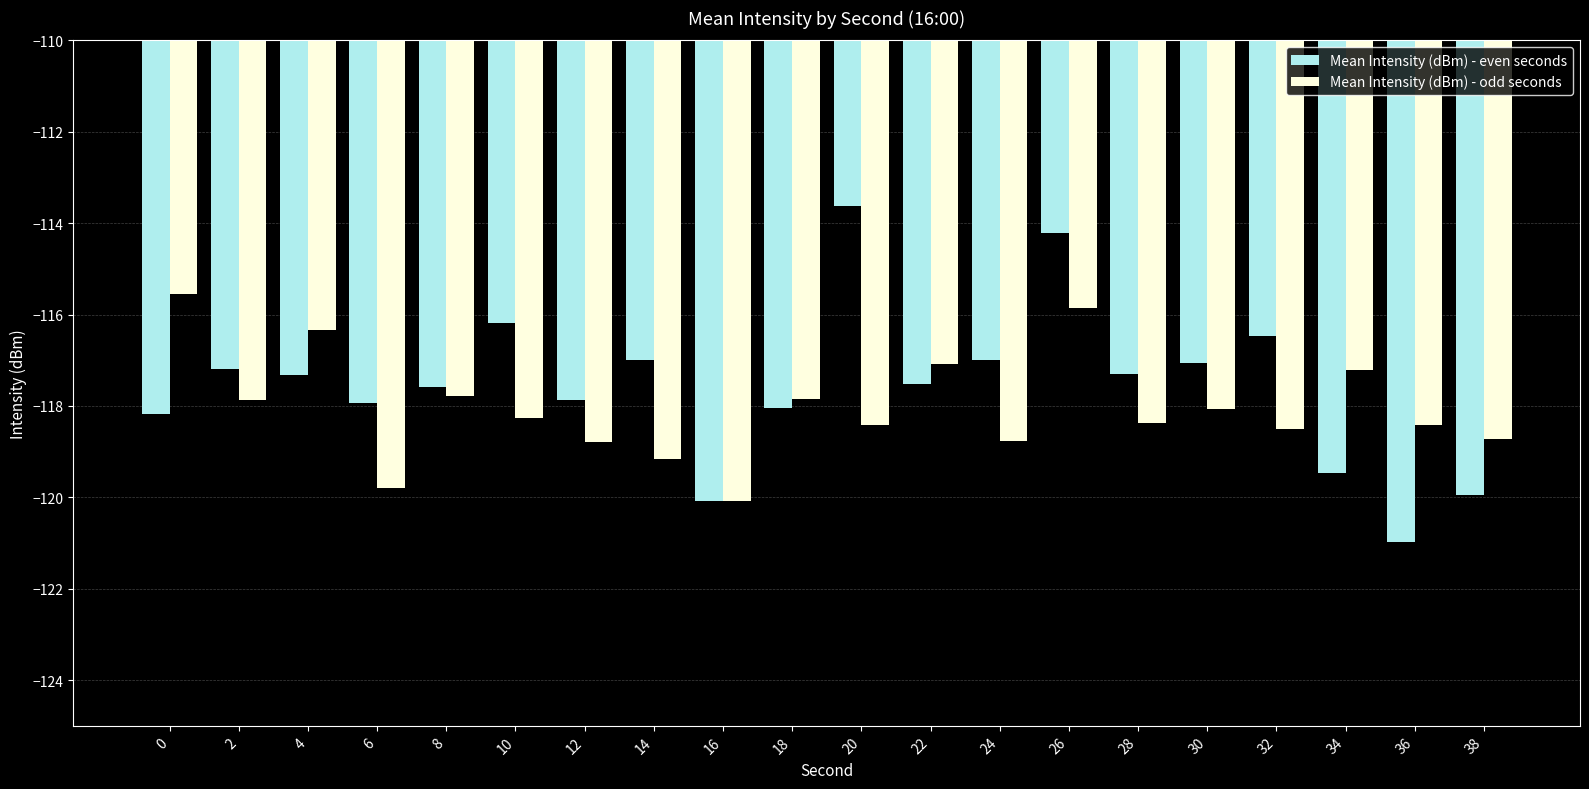

Rank the series at 2 from lowest to highest value.

Mean Intensity (dBm) - odd seconds, Mean Intensity (dBm) - even seconds